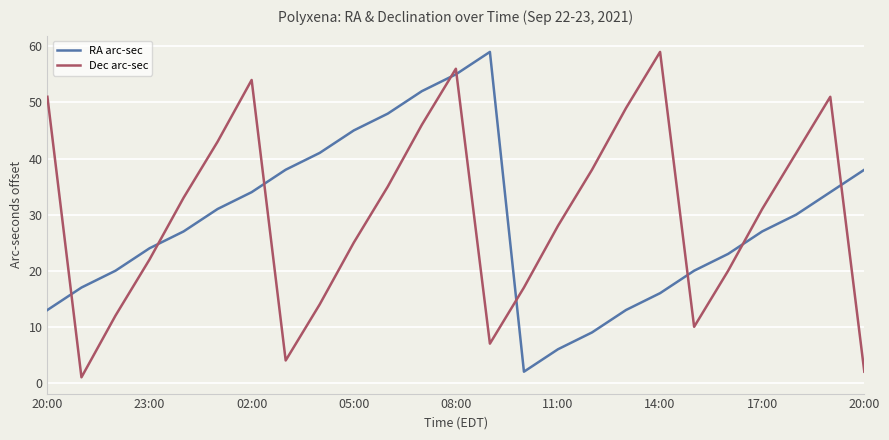

Reading right to left, extract all data points from this chart.

RA arc-sec: 38	34	30	27	23	20	16	13	9	6	2	59	55	52	48	45	41	38	34	31	27	24	20	17	13
Dec arc-sec: 2	51	41	31	20	10	59	49	38	28	17	7	56	46	35	25	14	4	54	43	33	22	12	1	51